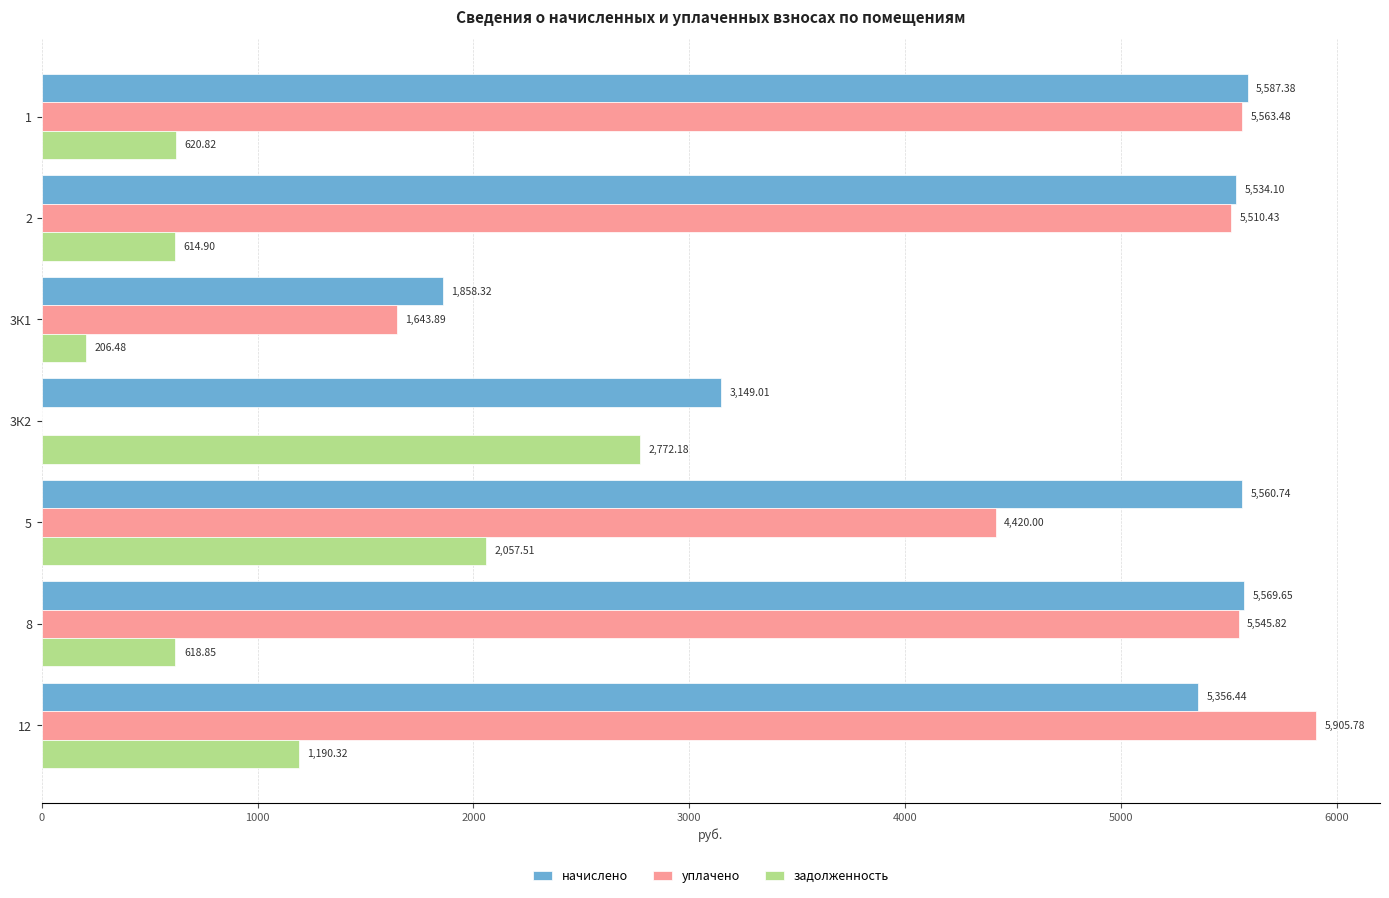

What is the total value across all series at 3К2?

5921.2